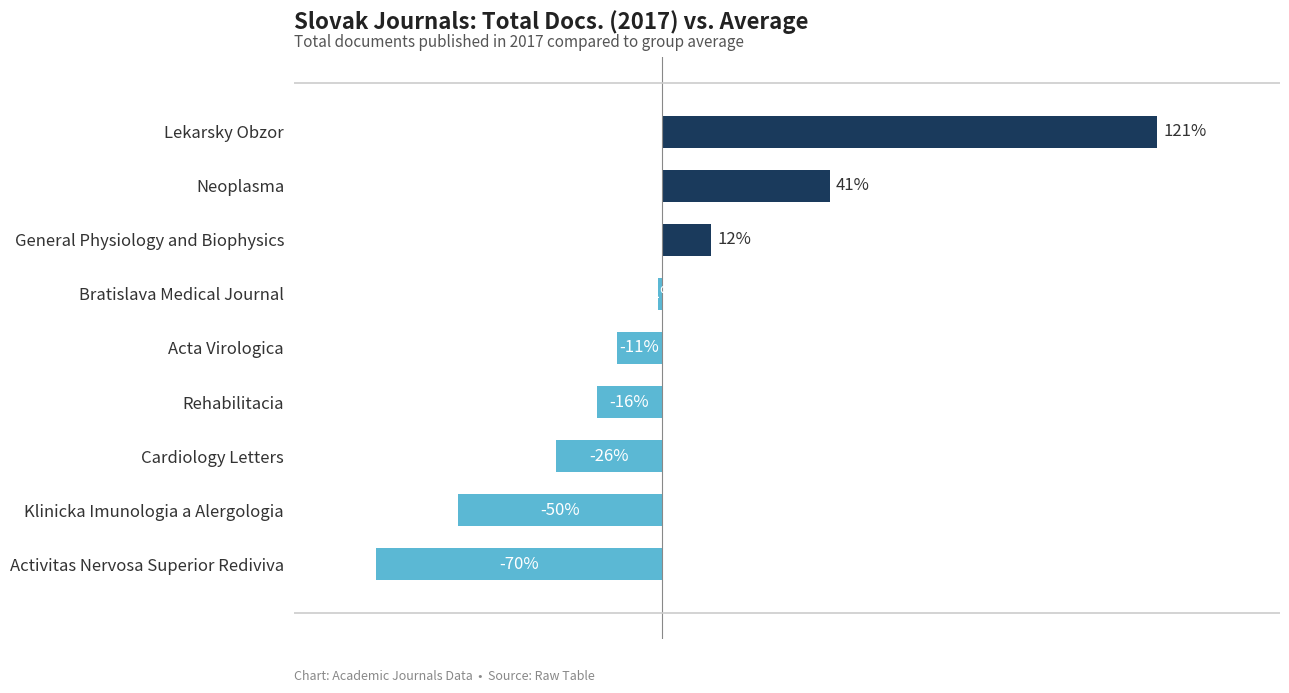

List the labels in order of value, smallest first.

Activitas Nervosa Superior Rediviva, Klinicka Imunologia a Alergologia, Cardiology Letters, Rehabilitacia, Acta Virologica, Bratislava Medical Journal, General Physiology and Biophysics, Neoplasma, Lekarsky Obzor